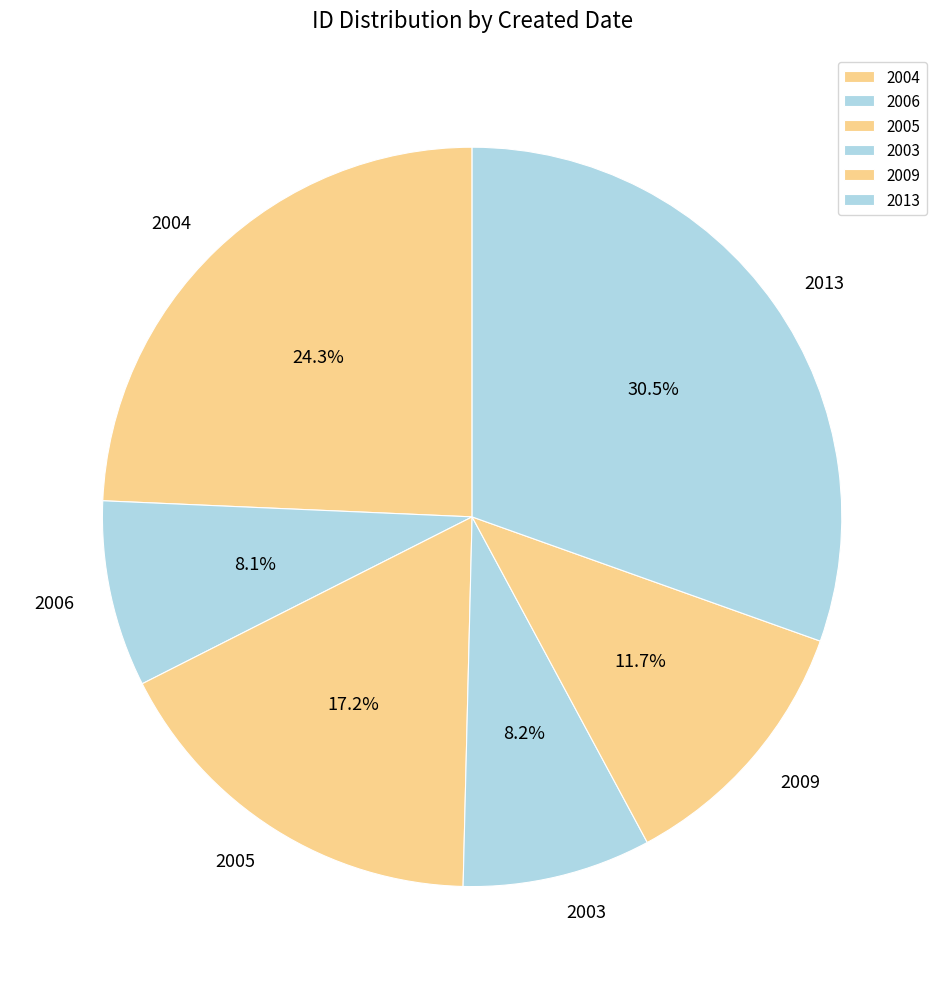

Is 2006 the majority of the pie?

No